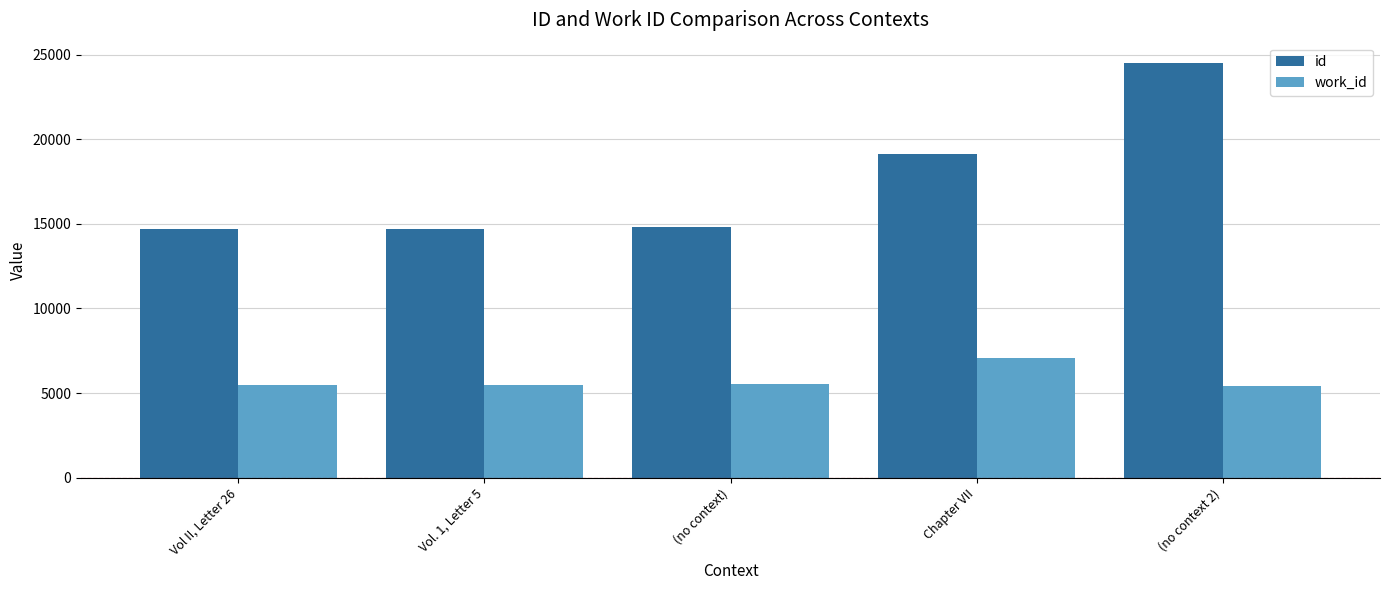

Is the value of work_id at Vol II, Letter 26 greater than the value of id at (no context)?

No